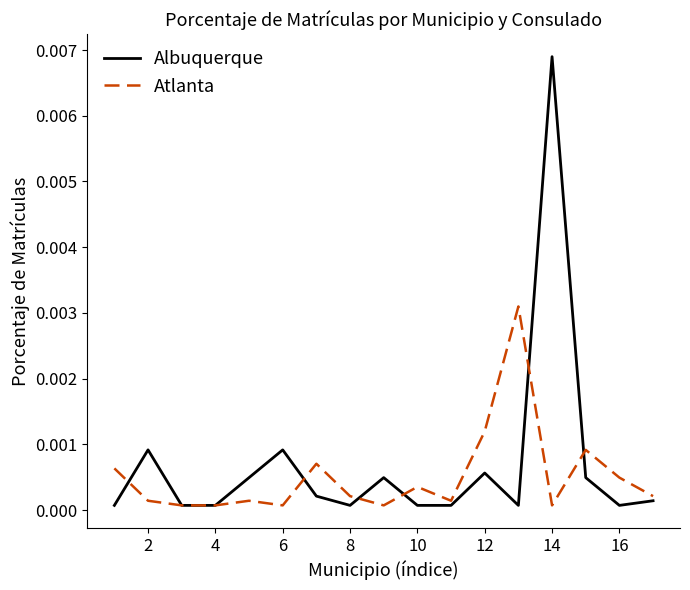

Which series ends up on top after the final intersection of Atlanta and Albuquerque?

Atlanta